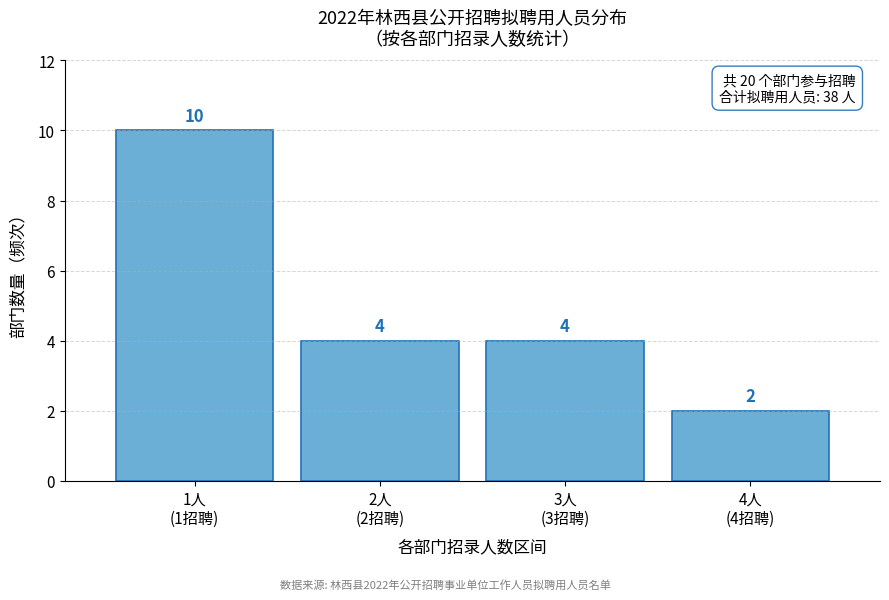

Reading right to left, what are all the values shown in this chart?

2	4	4	10